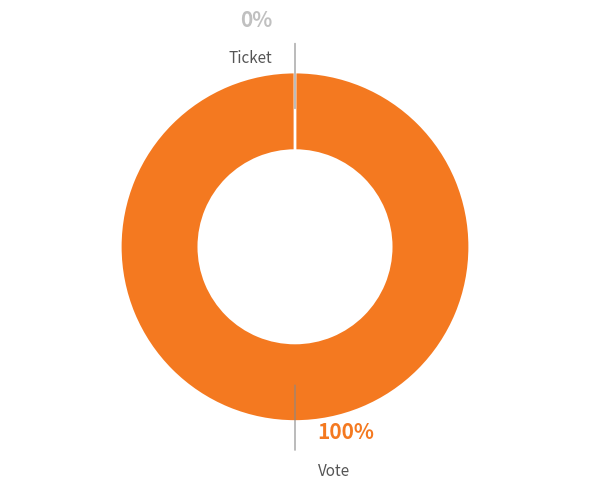

Is it true that Ticket is 1% of the pie?

False